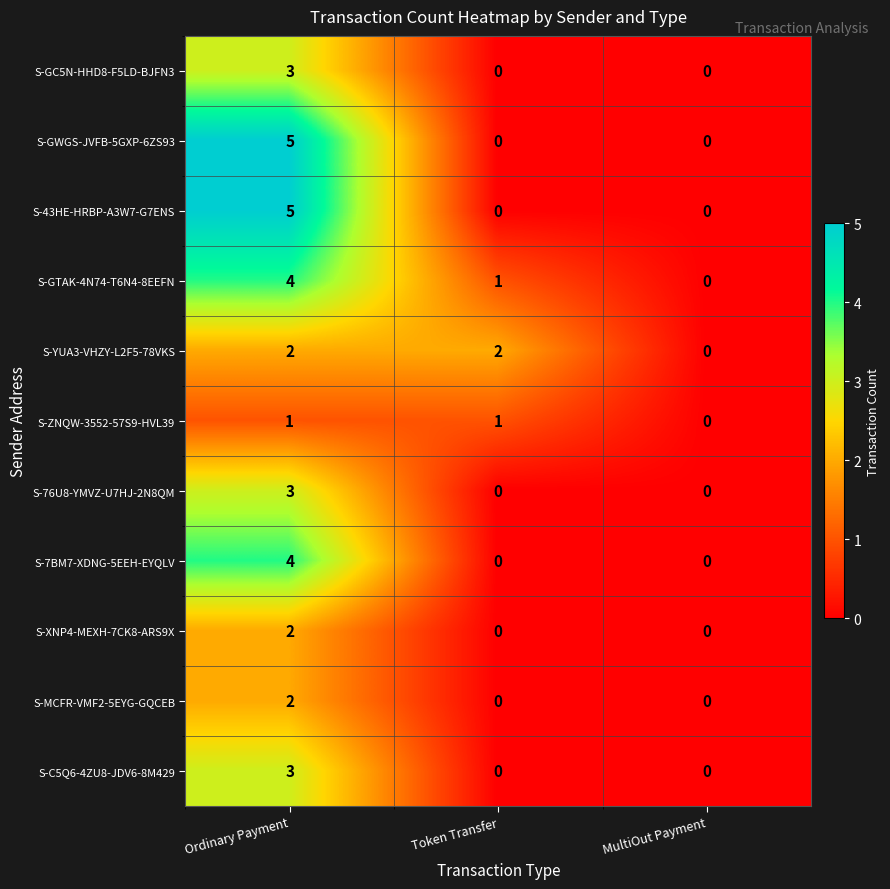

Which label corresponds to the largest value in the chart?

Ordinary Payment